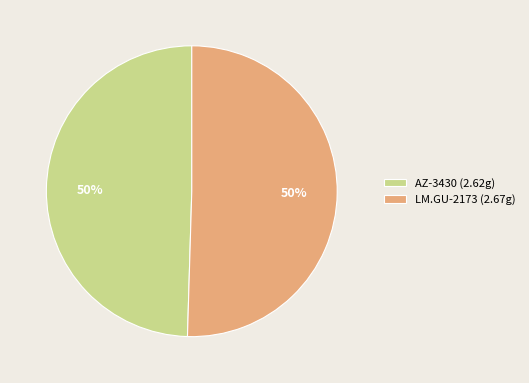

What is the ratio of the value at LM.GU-2173 to the value at AZ-3430?

1.0